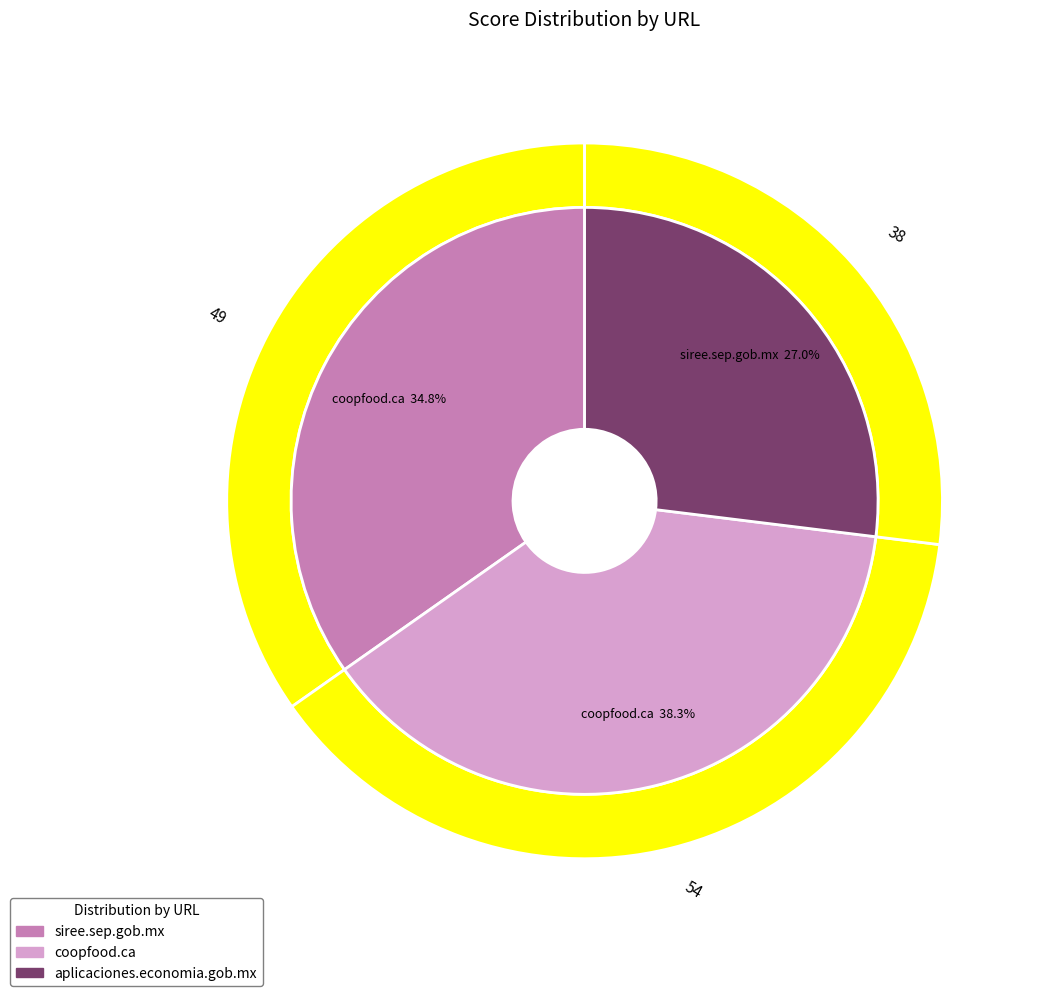

How many segments does this pie chart have?

3